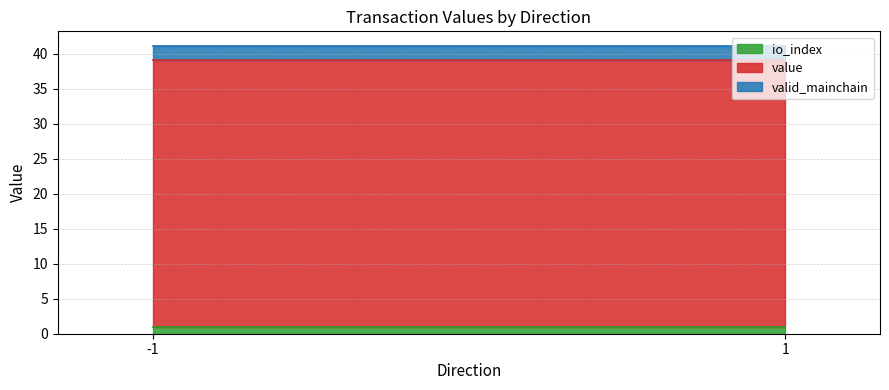

True or false: valid_mainchain and io_index intersect in this chart.

False